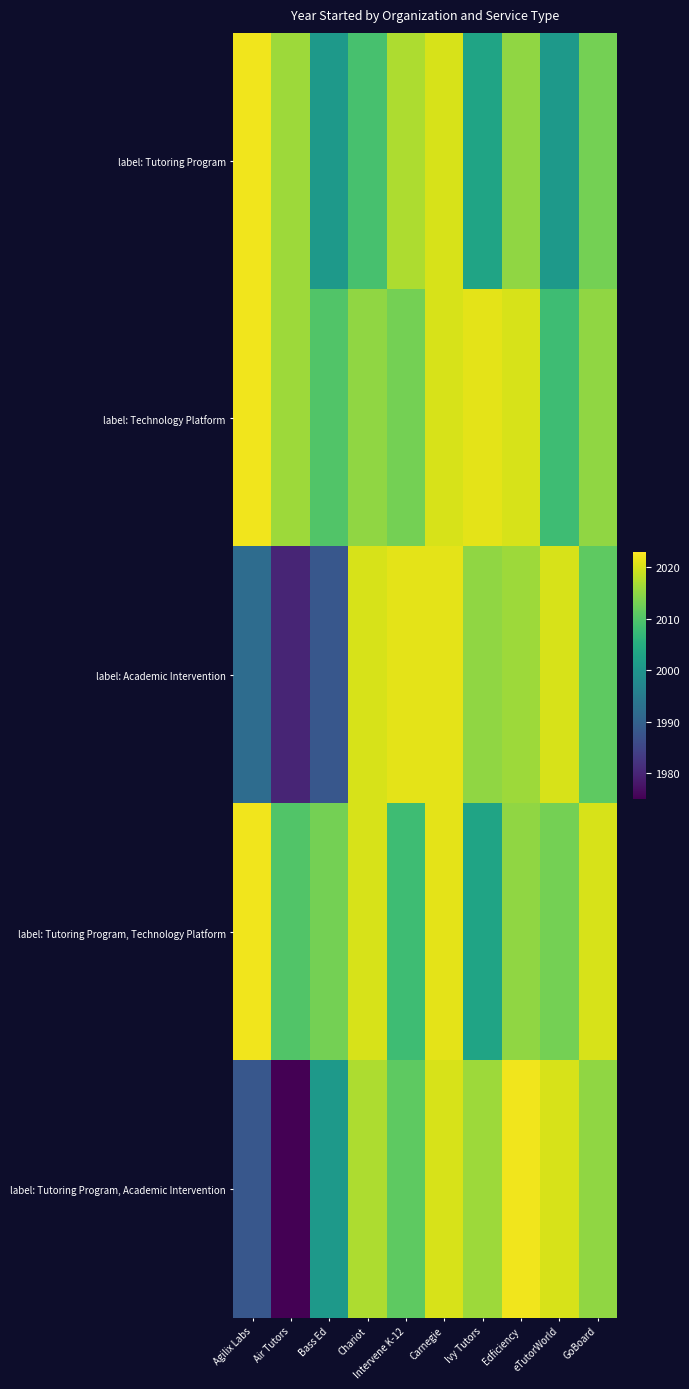

At how many categories does at least one series exceed 2011?

10